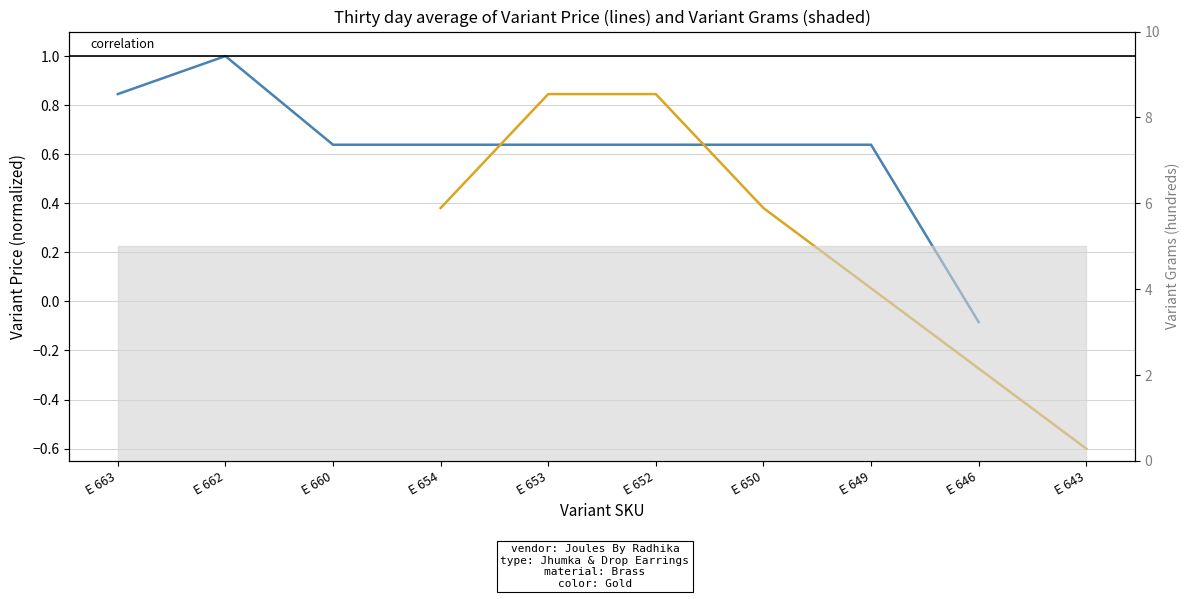

Which series has the largest range (max minus min)?

Drop Earrings